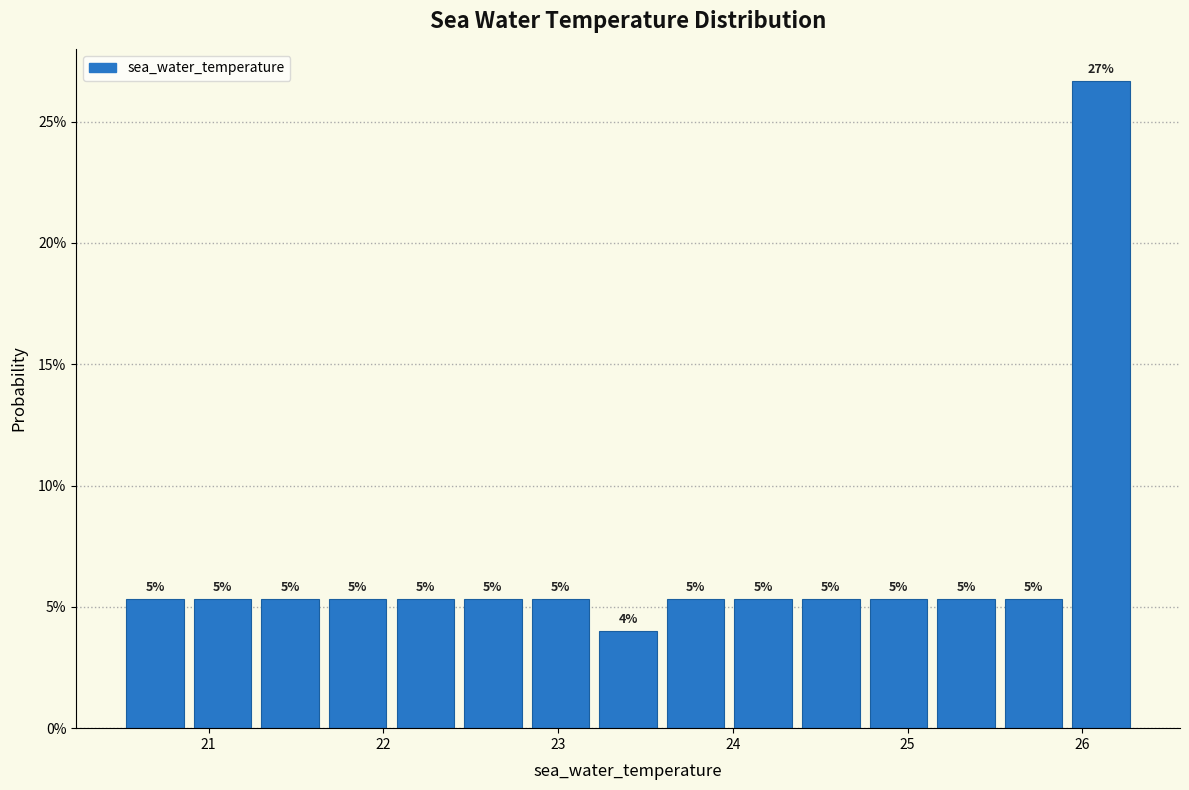

Read against the x-axis, roughly where is the centre of the tallest bar?

26.1